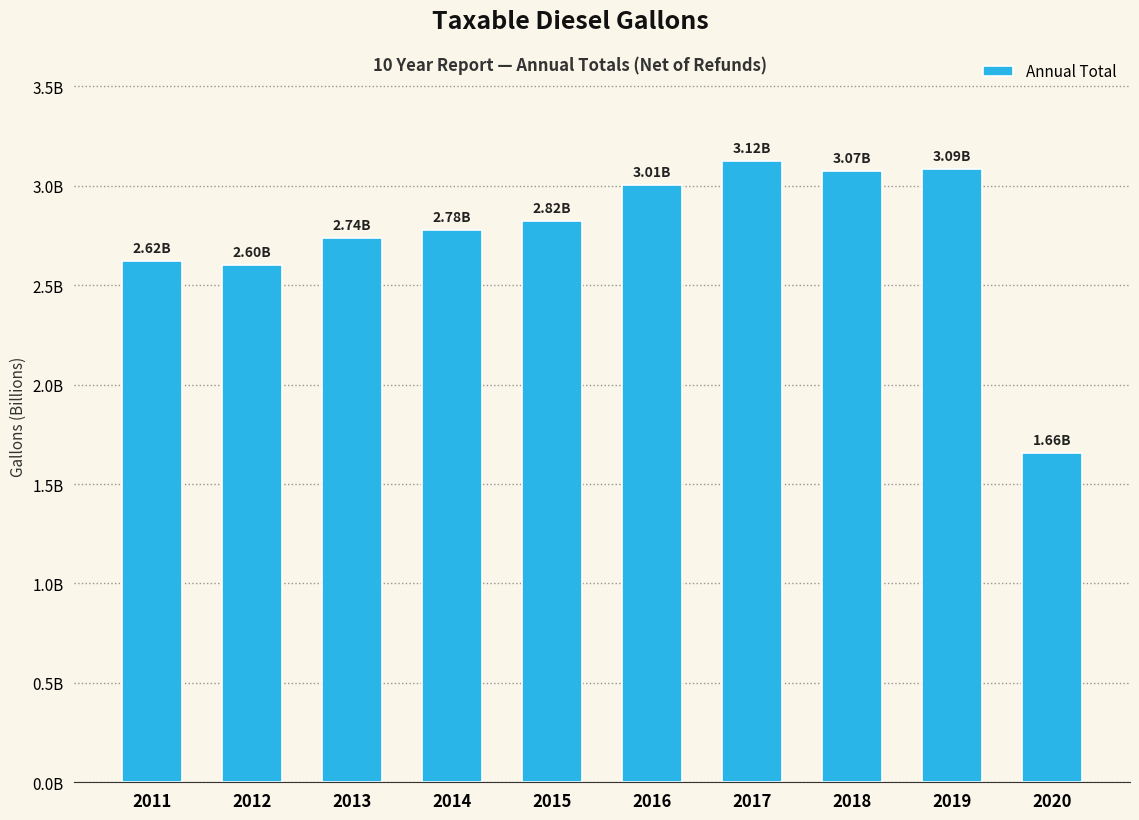

What is the difference between the values at 2011 and 2020?

966074699